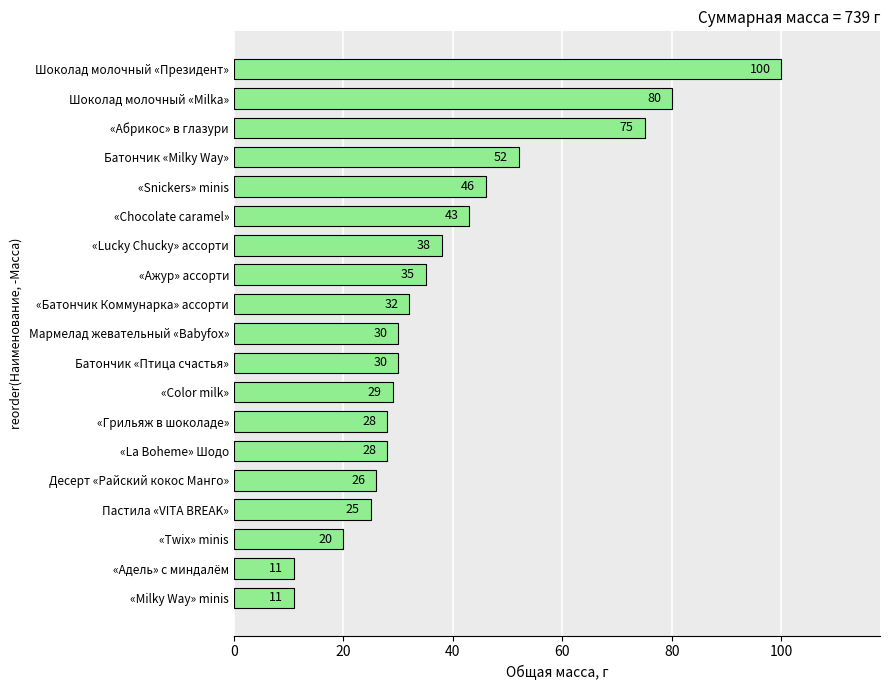

What is the difference between the maximum and minimum values?

89